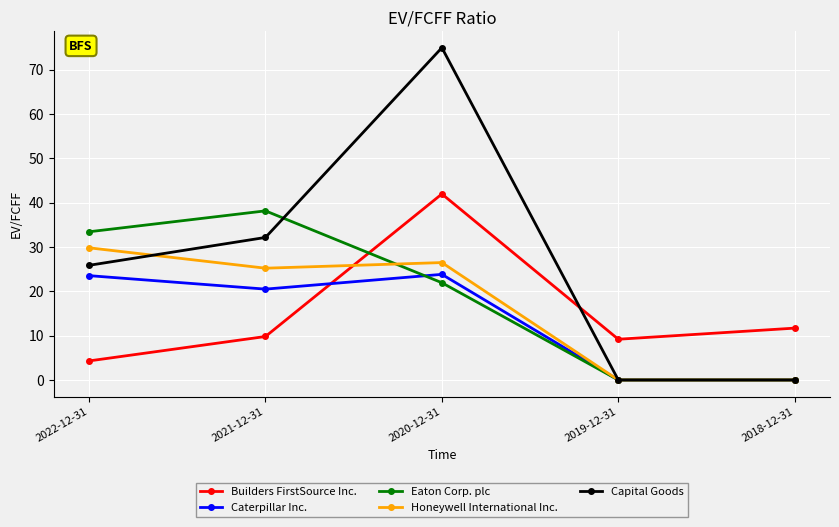

What is the difference between the maximum and minimum values in the Caterpillar Inc. series?

23.8